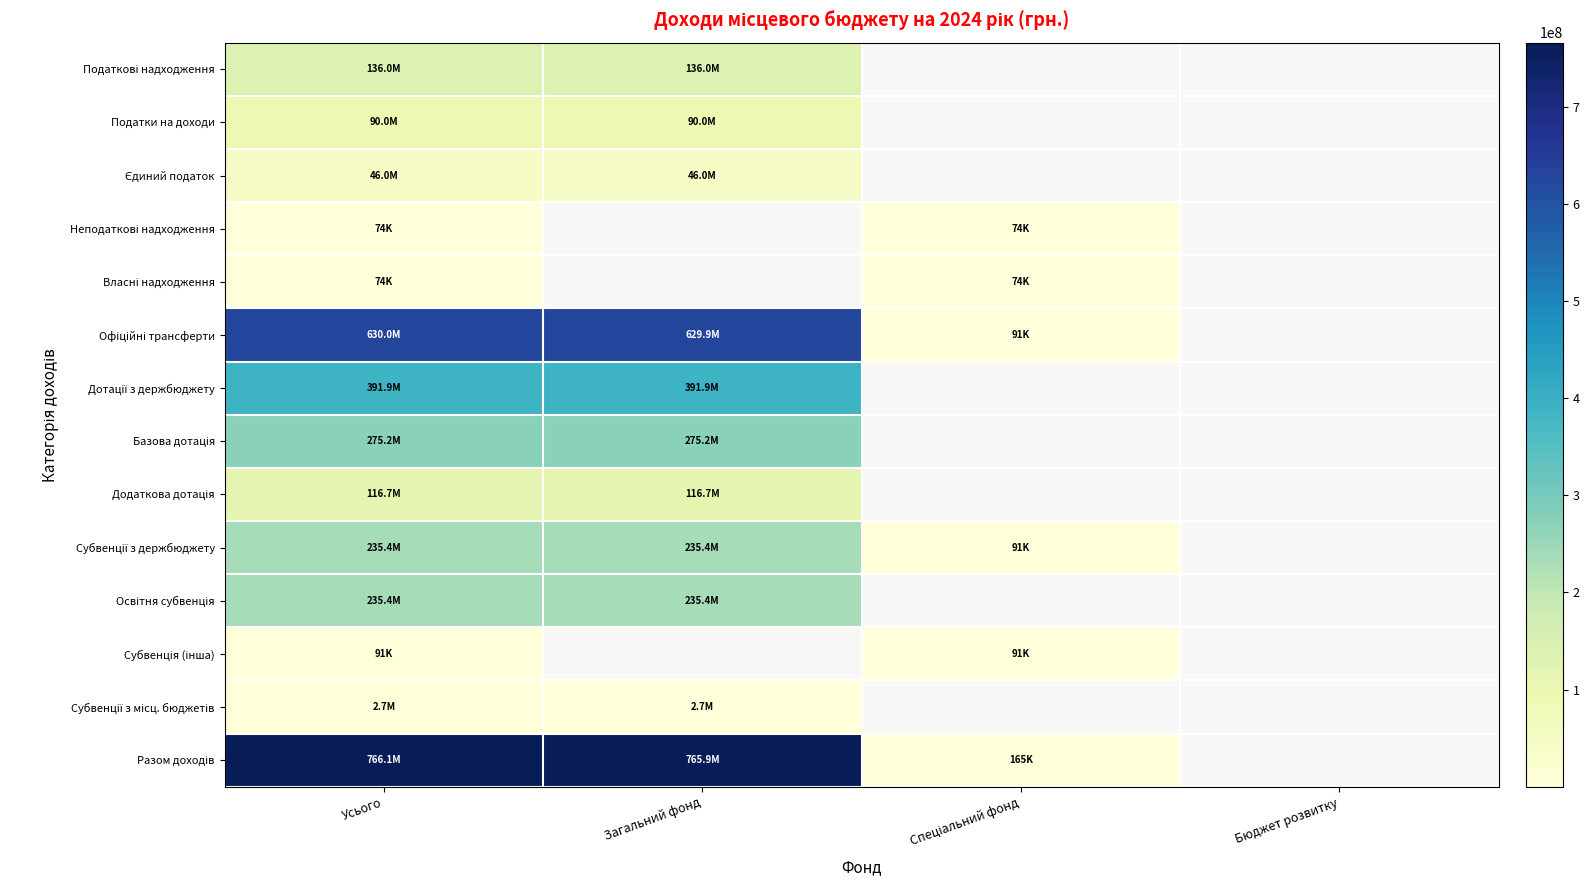

What is the total value across all series at Усього?

2925540814.0